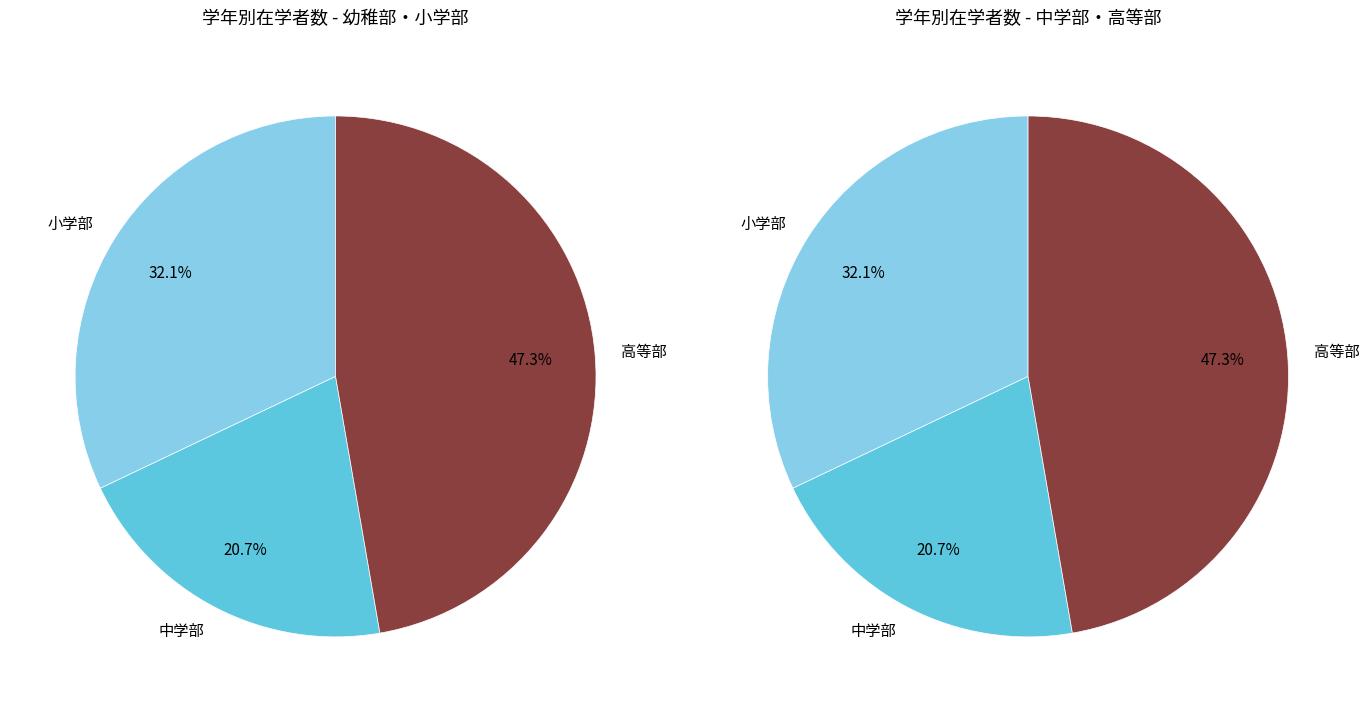

What percentage is the 中学部 slice, to the nearest percent?

21%